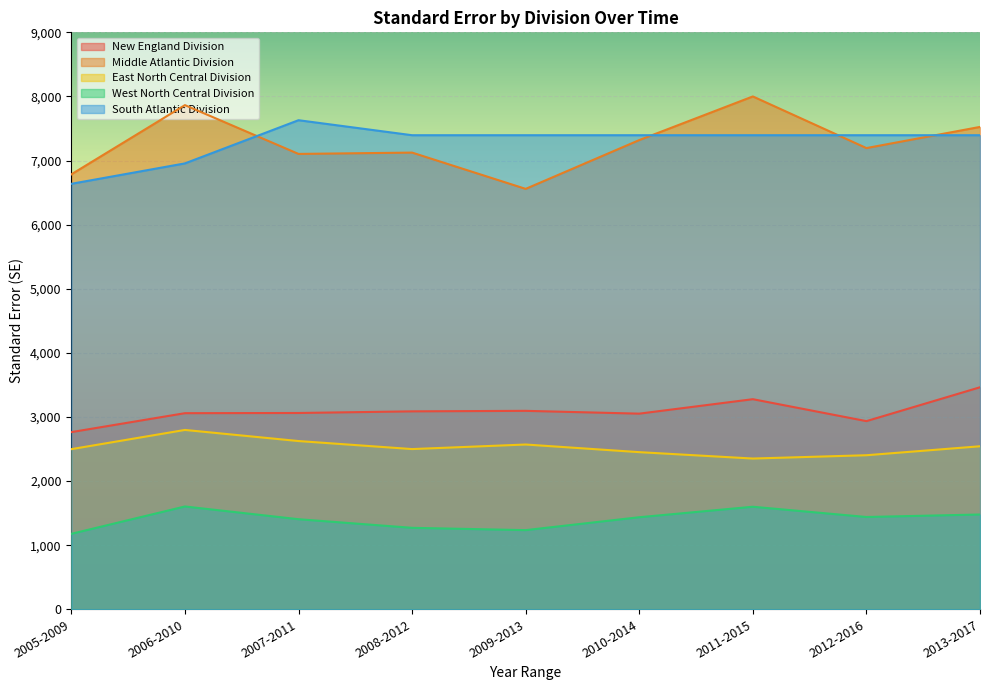

At which label does New England Division first exceed 3062?

2007-2011